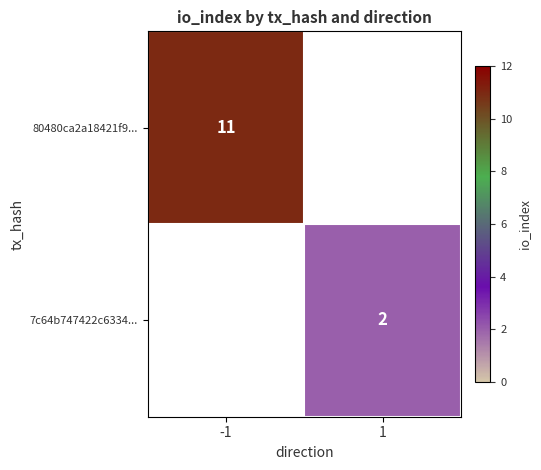

The 80480ca2a18421f9... series shows 7 at -1. True or false?

False